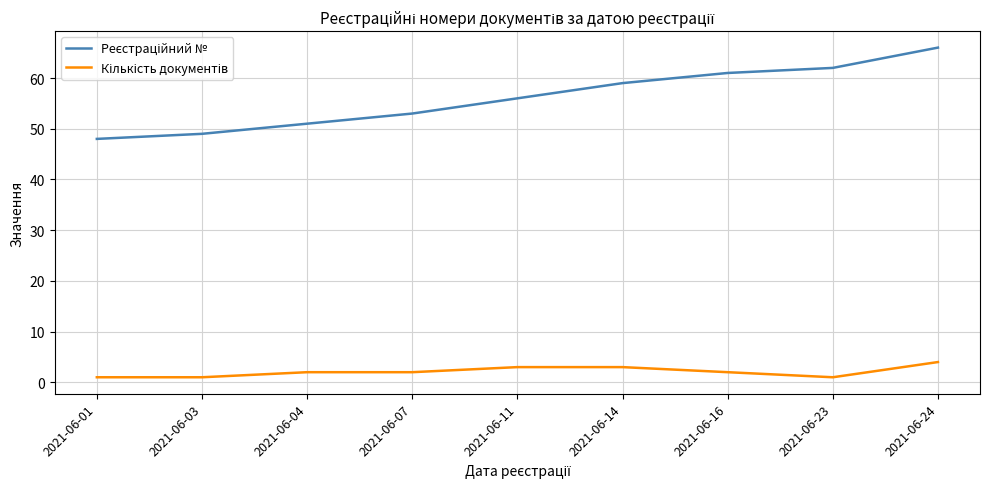

What is the difference between the highest and lowest values at 2021-06-16?

59